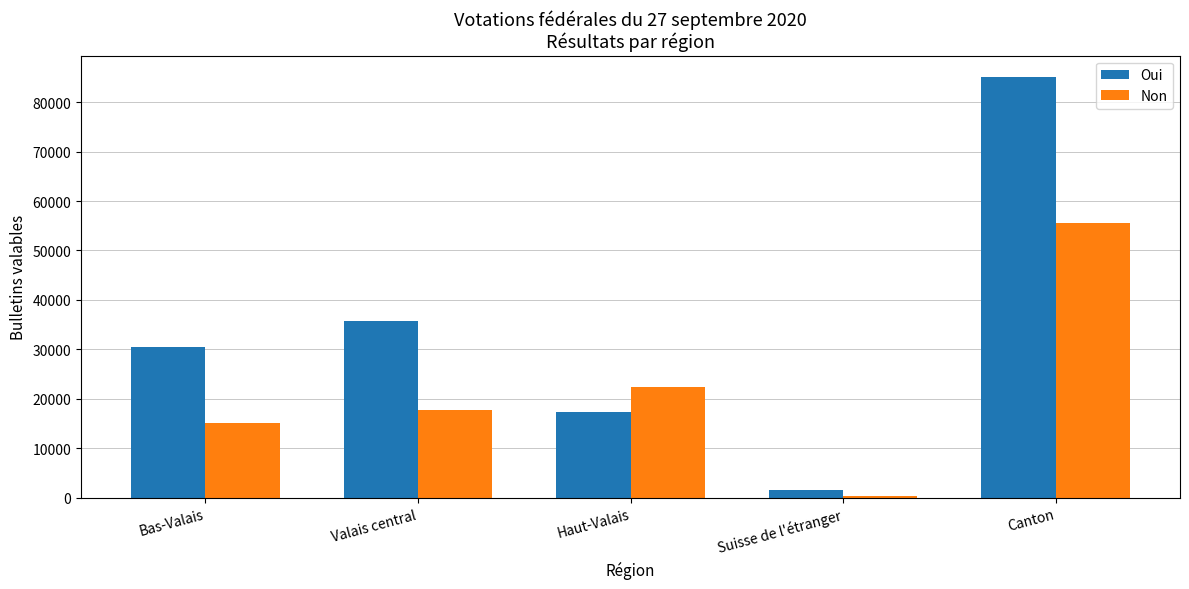

What is the maximum value shown in the chart?

85126